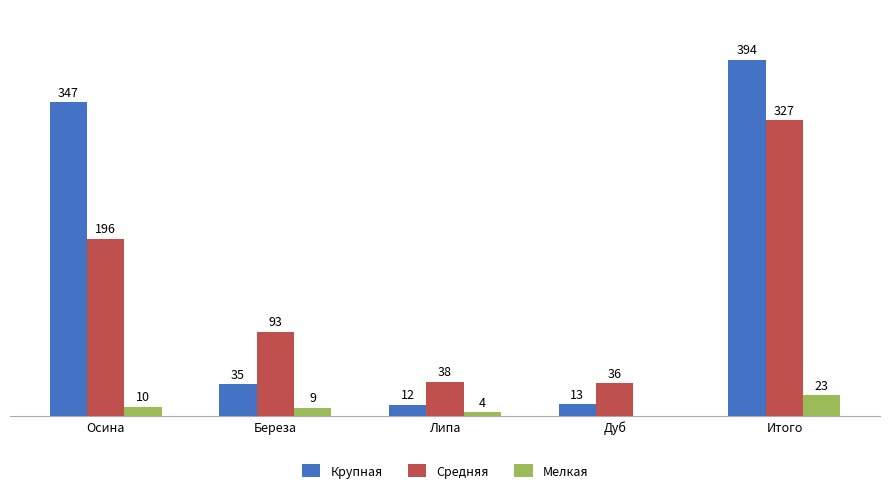

At which label does Средняя first exceed 93?

Осина